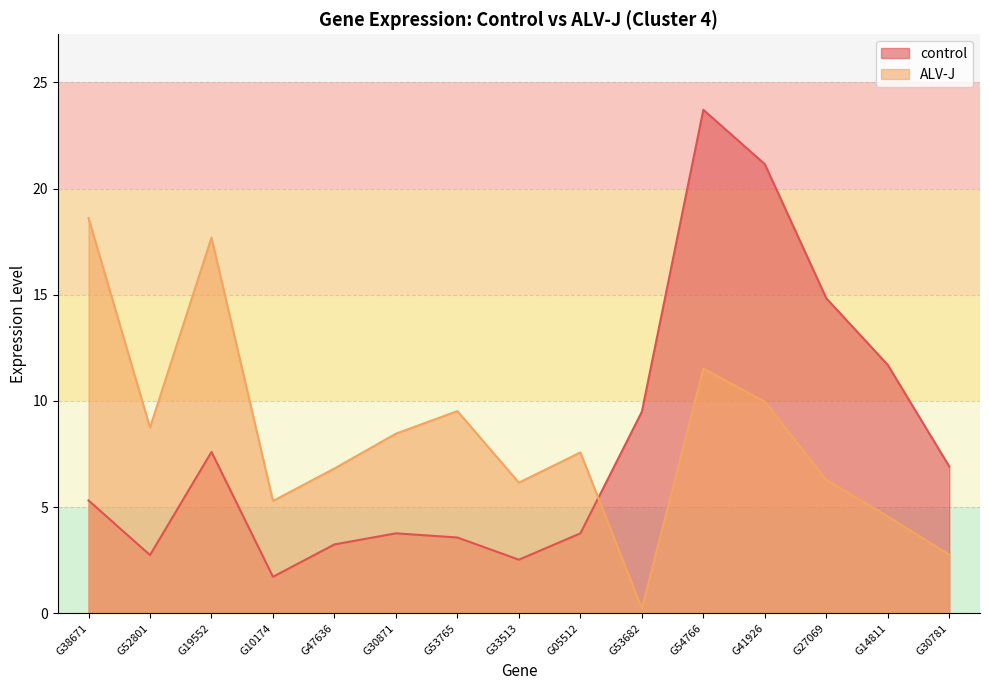

At how many categories does at least one series exceed 7?

11